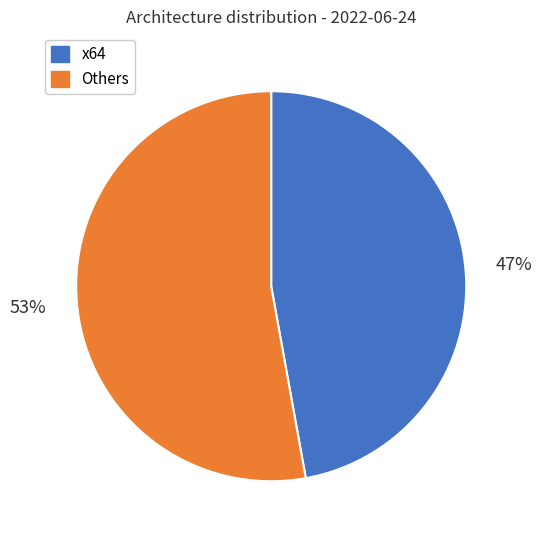

To the nearest percent, what portion does Others represent?

53%